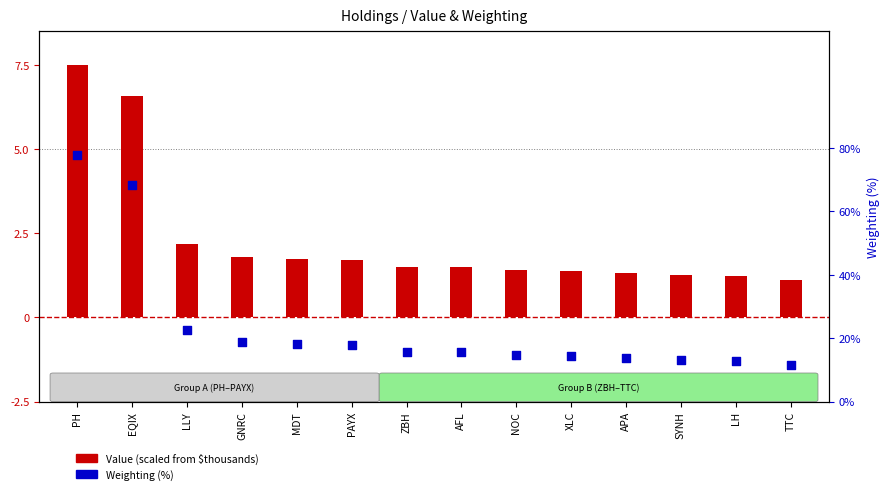

Which series contains the lowest Y value?

Weighting (%)